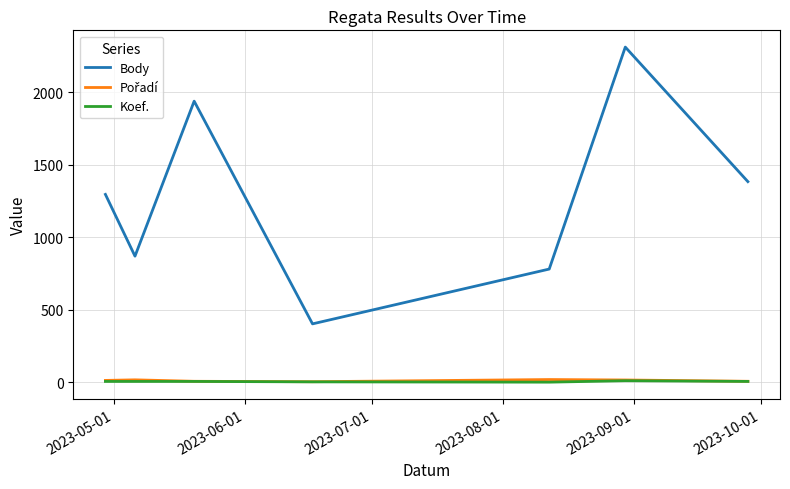

What is the greatest value displayed?

2313